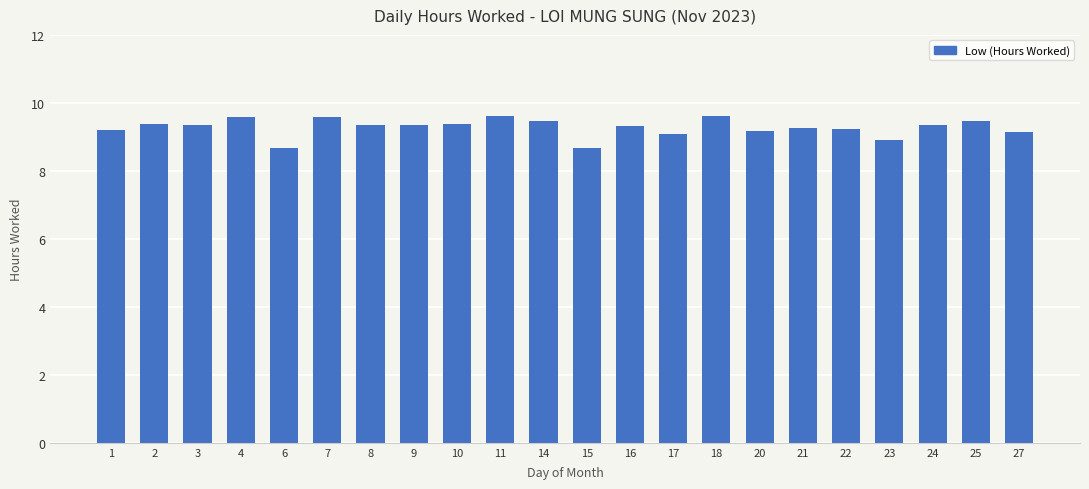

What is the sum of the values at 23 and 2?

18.3